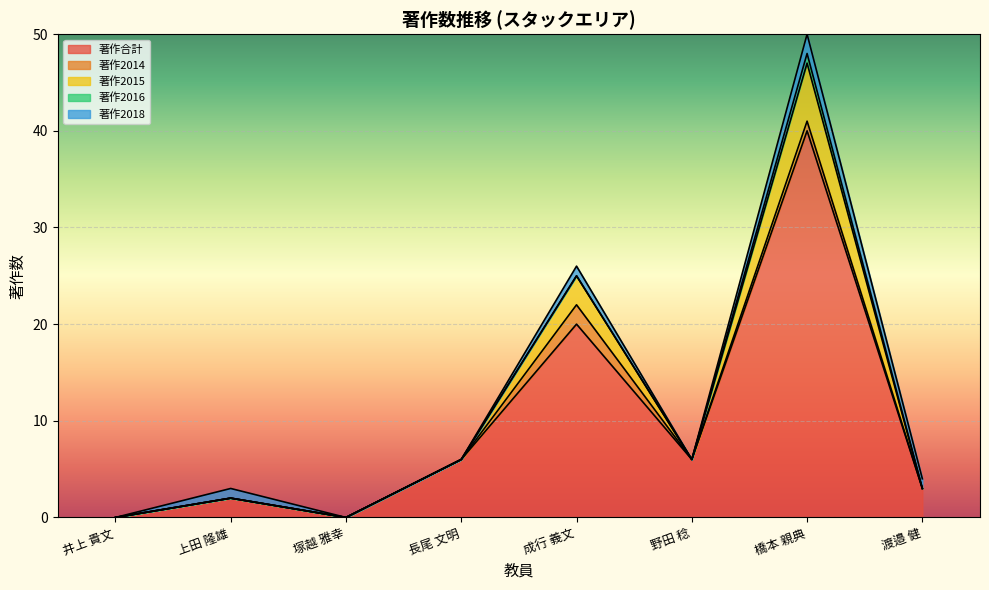

How many distinct data groups are displayed?

5